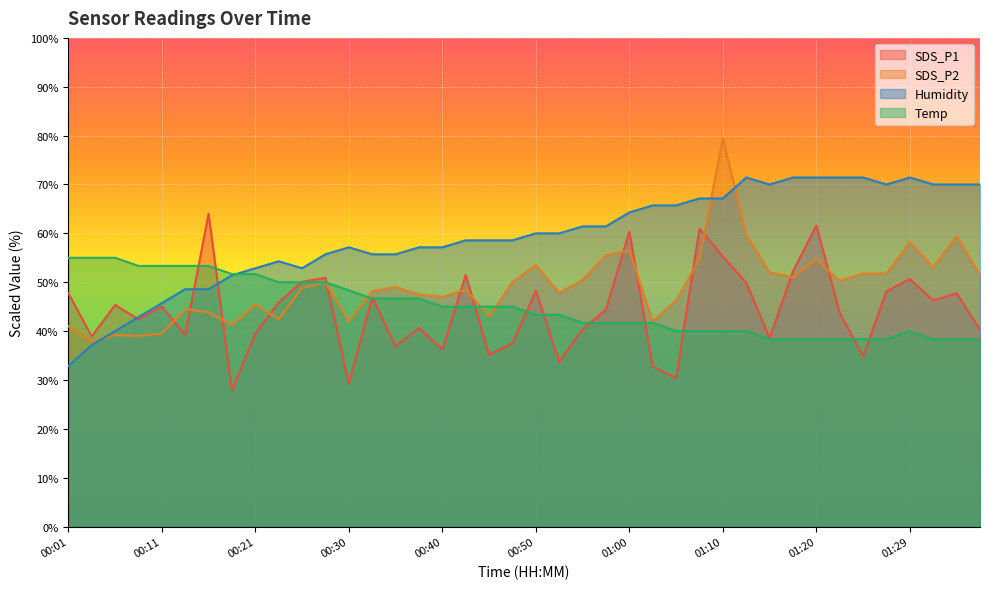

Which series changed the most between 00:28 and 01:27?

Humidity